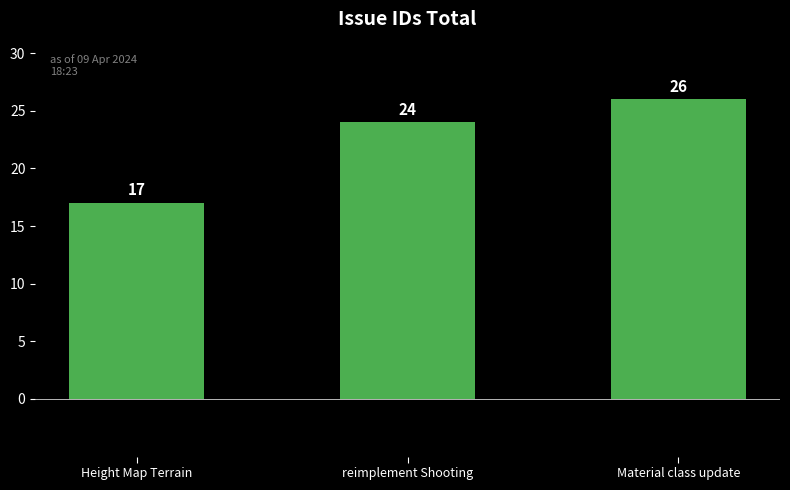

Read the value at reimplement Shooting.

24